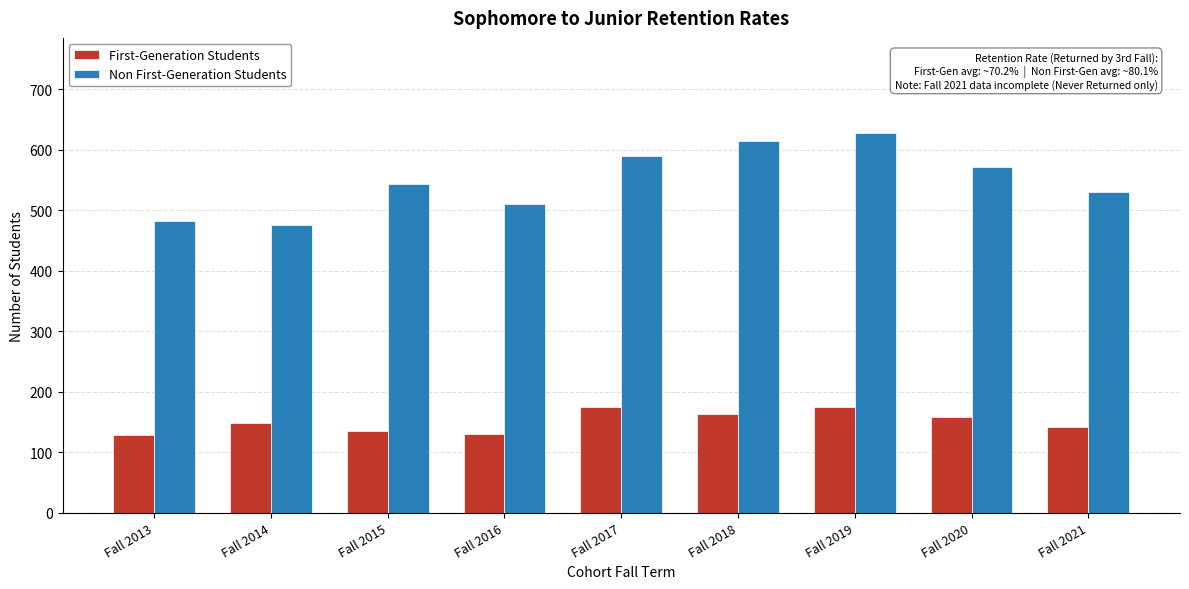

What is the sum of all First-Generation Students values?

1354